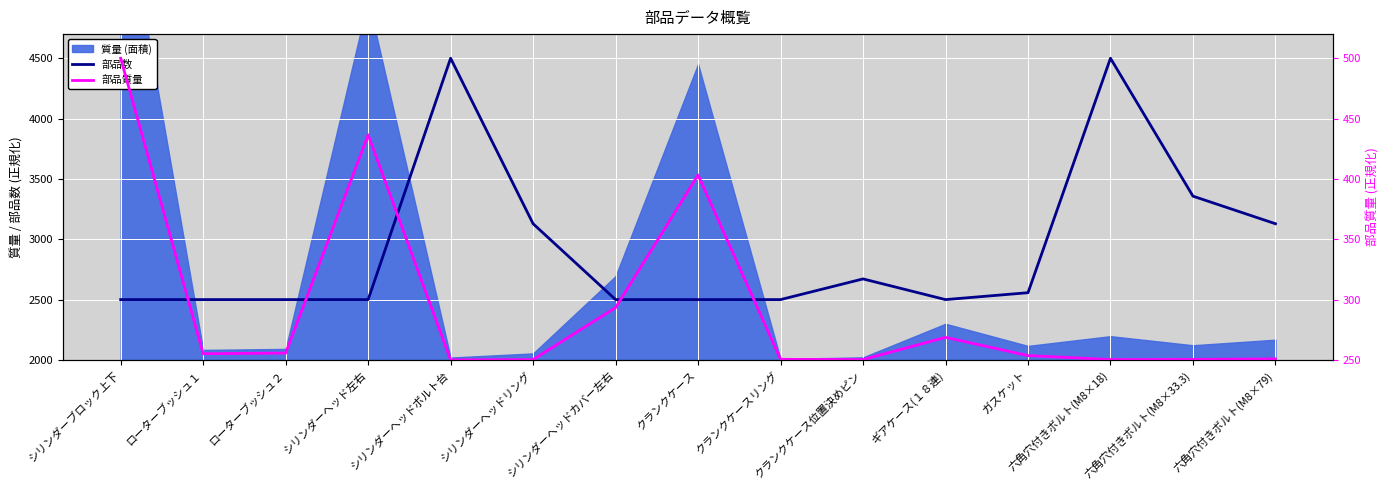

List the series in order of their peak value, highest first.

部品数, 部品質量